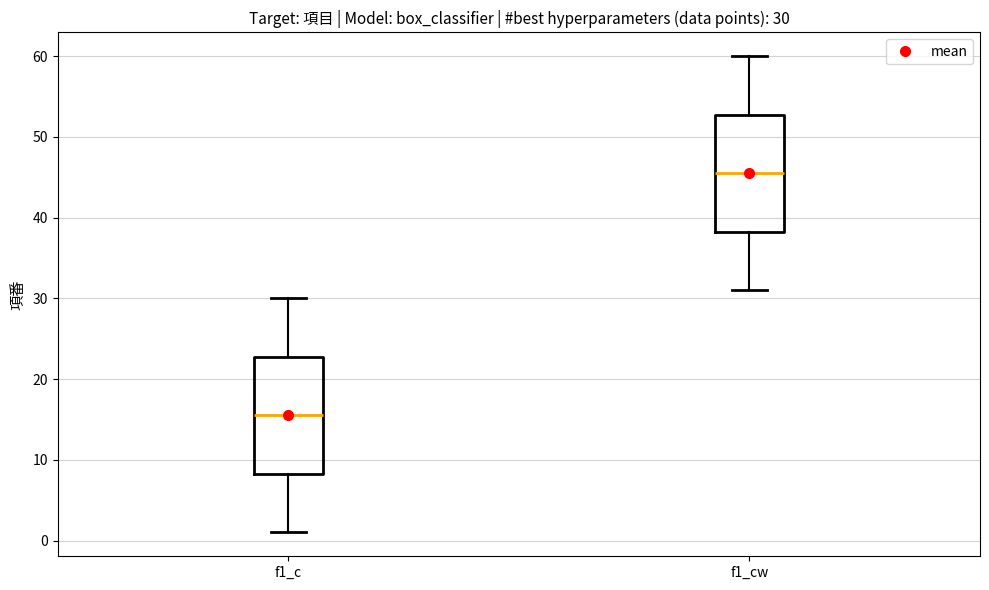

Which box's median line is the lowest?

f1_c